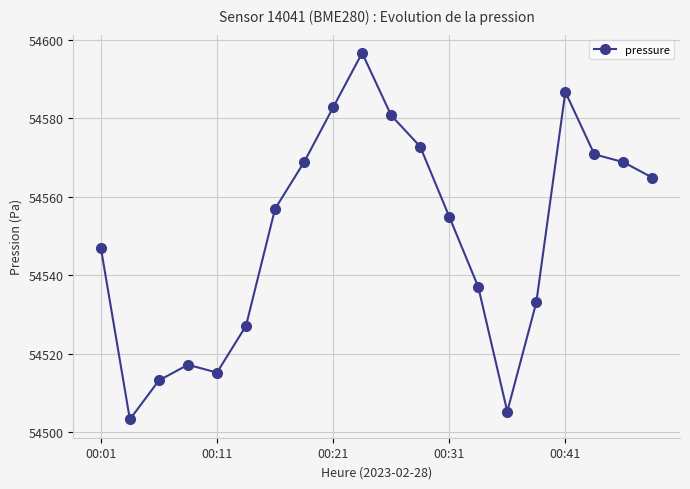

Reading left to right, list all the values displayed in this chart.

54547.0	54503.2	54513.2	54517.2	54515.2	54527.1	54556.9	54568.8	54582.8	54596.7	54580.8	54572.8	54554.9	54537.0	54505.2	54533.1	54586.8	54570.8	54568.8	54564.9